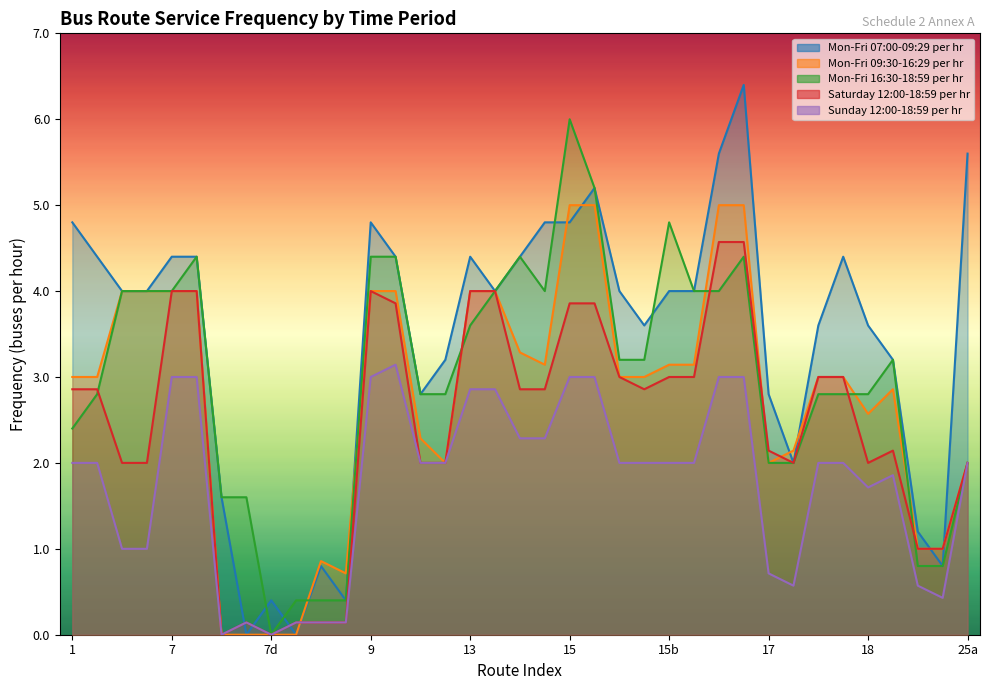

At which label does Saturday 12:00-18:59 per hr reach its peak?

16